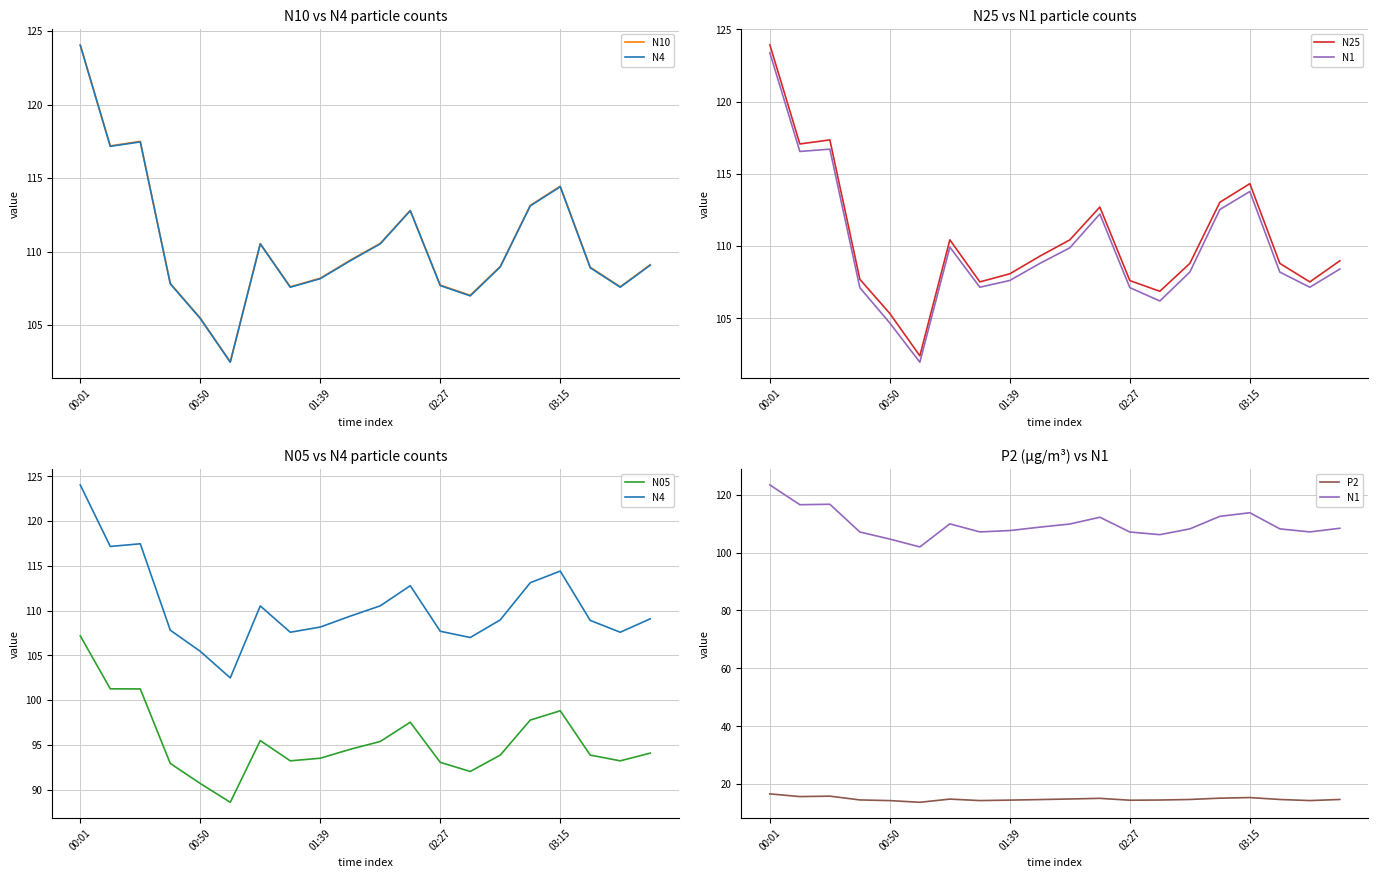

Reading left to right, list all the values displayed in this chart.

N10: 124.1	117.2	117.5	107.8	105.5	102.5	110.5	107.6	108.2	109.4	110.6	112.8	107.7	107.0	109.0	113.1	114.5	108.9	107.6	109.1
N4: 124.0	117.2	117.5	107.8	105.5	102.5	110.5	107.6	108.2	109.4	110.5	112.8	107.7	107.0	109.0	113.1	114.4	108.9	107.6	109.1
N25: 123.9	117.1	117.3	107.7	105.3	102.4	110.4	107.5	108.1	109.3	110.4	112.7	107.6	106.9	108.8	113.0	114.3	108.8	107.5	109.0
N1: 123.4	116.5	116.7	107.1	104.7	102.0	109.9	107.2	107.6	108.8	109.9	112.2	107.1	106.2	108.2	112.5	113.8	108.2	107.2	108.4
N05: 107.2	101.3	101.2	92.9	90.7	88.6	95.5	93.2	93.5	94.5	95.4	97.5	93.0	92.0	93.9	97.8	98.8	93.9	93.2	94.1
P2: 16.6	15.7	15.8	14.5	14.3	13.7	14.8	14.3	14.5	14.7	14.9	15.1	14.4	14.5	14.7	15.1	15.3	14.7	14.3	14.7